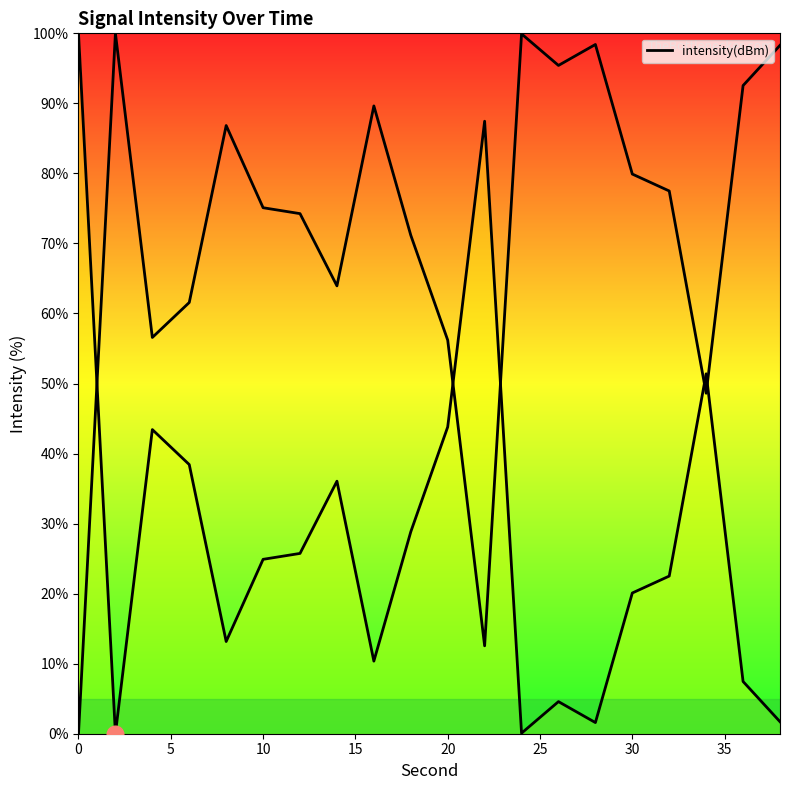

What is the greatest value displayed?

100.0